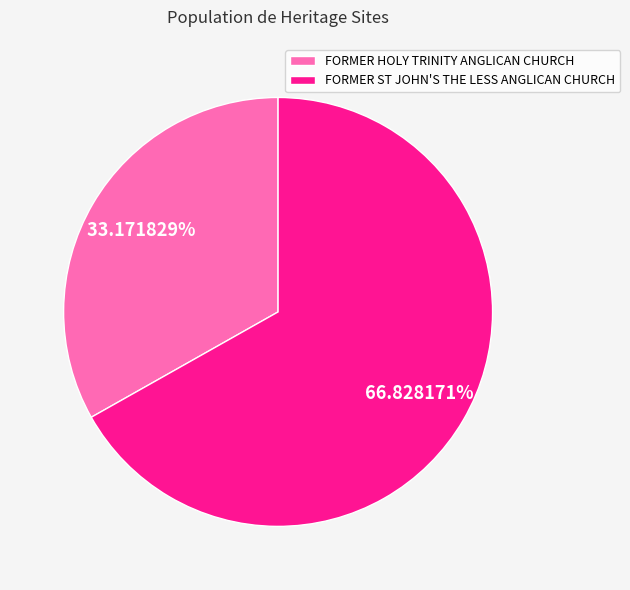

Between FORMER ST JOHN'S THE LESS ANGLICAN CHURCH and FORMER HOLY TRINITY ANGLICAN CHURCH, which is larger?

FORMER ST JOHN'S THE LESS ANGLICAN CHURCH